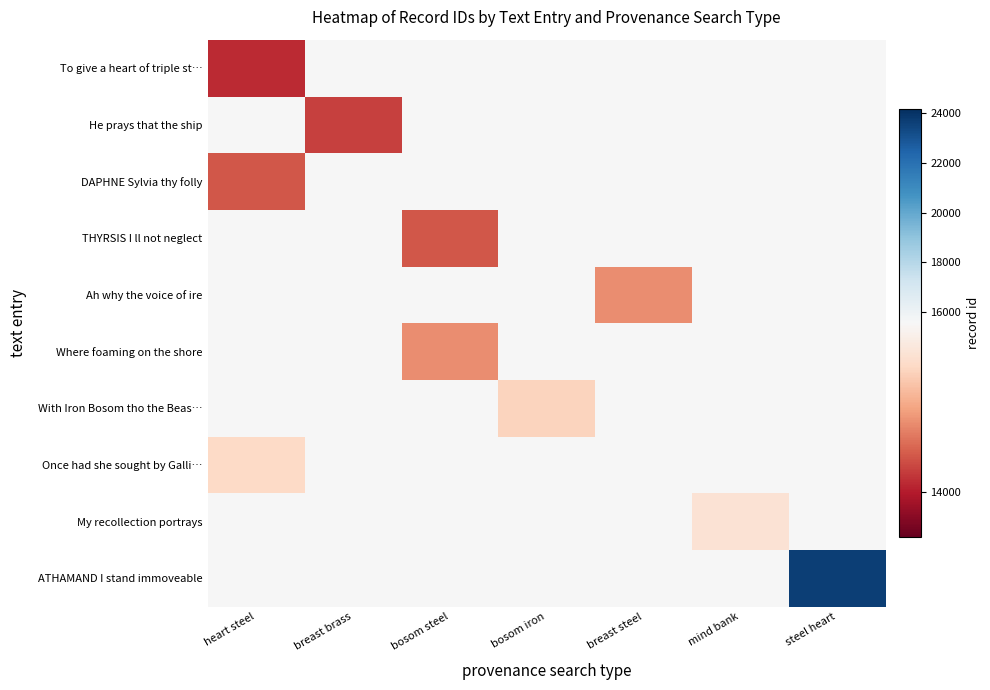

What is the total value across all series at heart steel?

152355.5